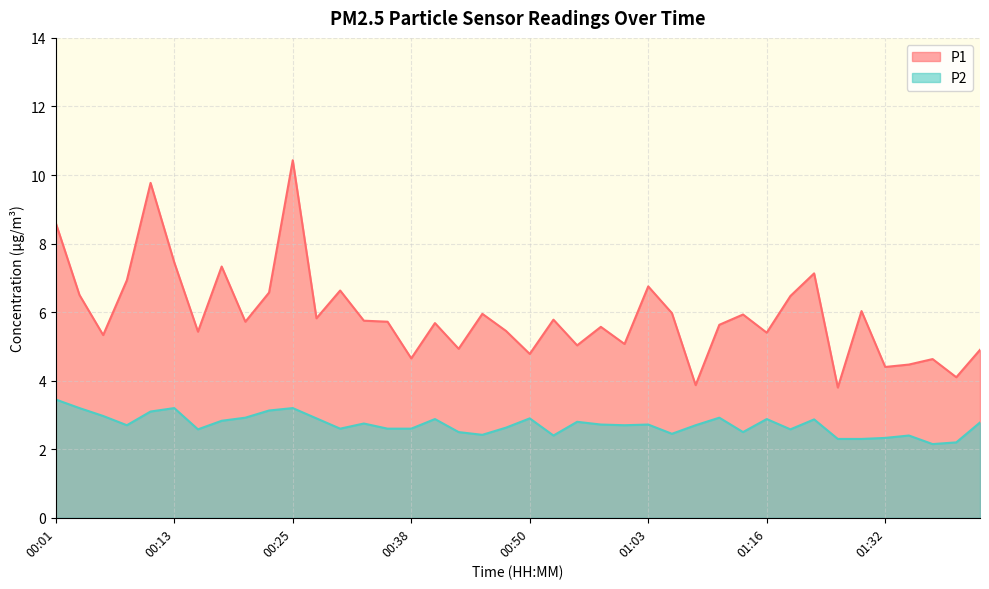

Which series changed the most between 00:35 and 01:24?

P1